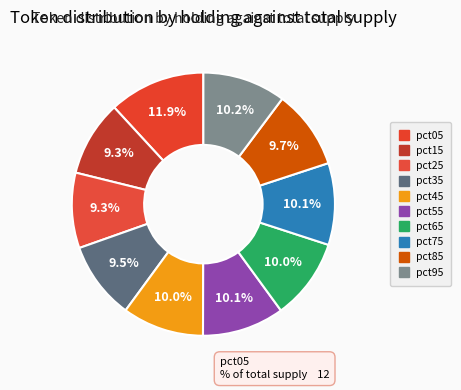

Rank the categories by value from lowest to highest.

pct25, pct15, pct35, pct85, pct65, pct45, pct75, pct55, pct95, pct05